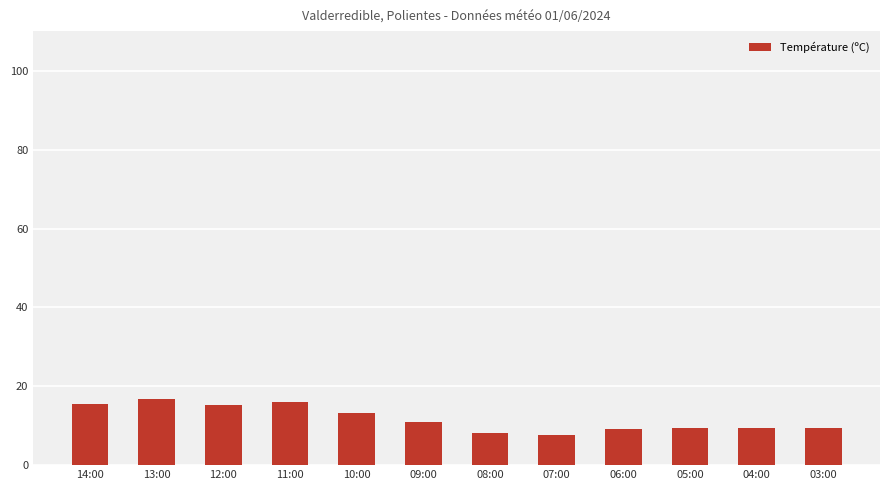

What is the value of the 12th bar from the left?

9.5